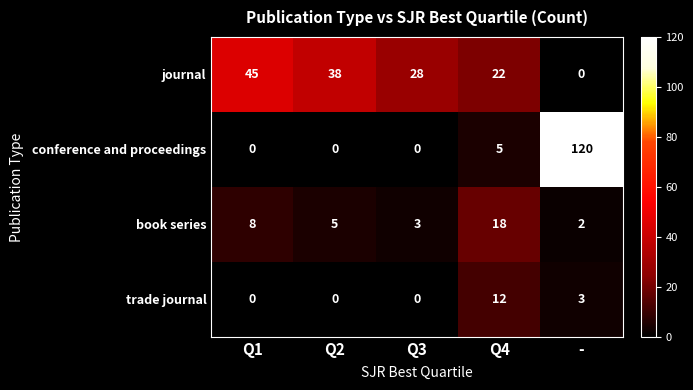

Reading left to right, what are all the values shown in this chart?

journal: 45	38	28	22	0
conference and proceedings: 0	0	0	5	120
book series: 8	5	3	18	2
trade journal: 0	0	0	12	3